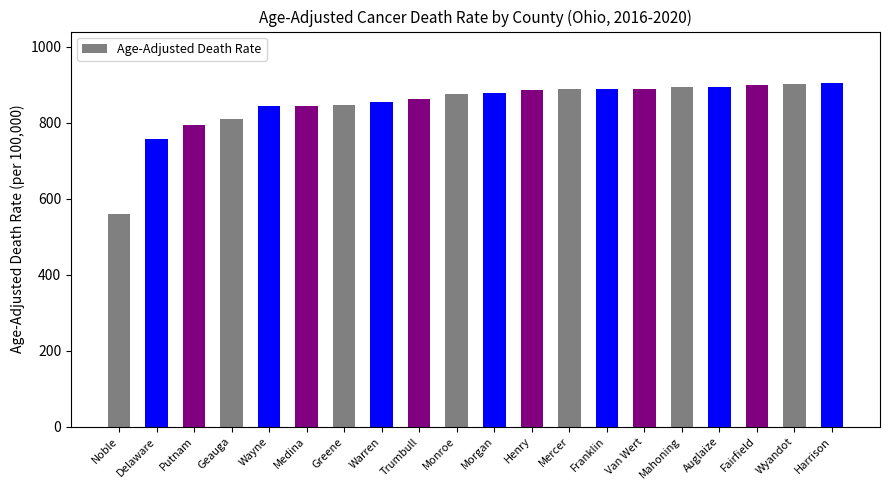

The value at Wyandot is 195.2. True or false?

False